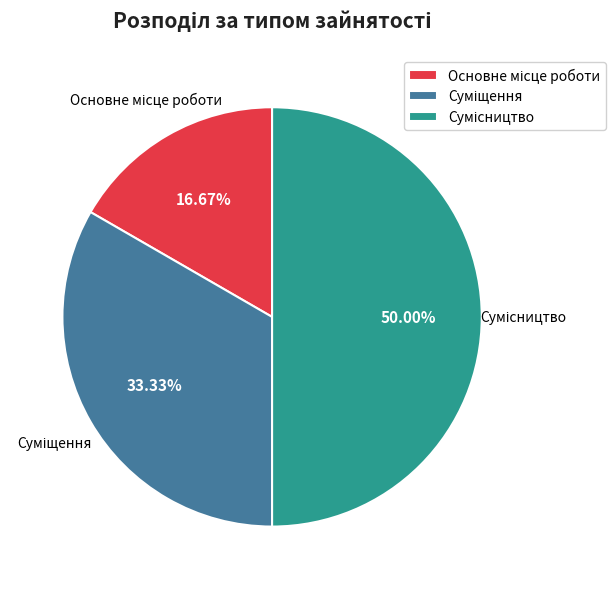

Is there any slice that represents more than half of the pie?

No